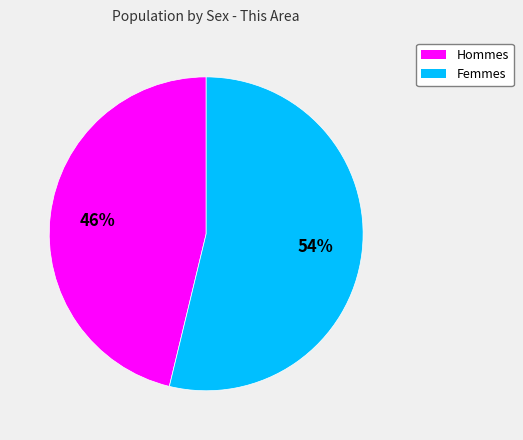

Is there a majority slice in this chart?

Yes